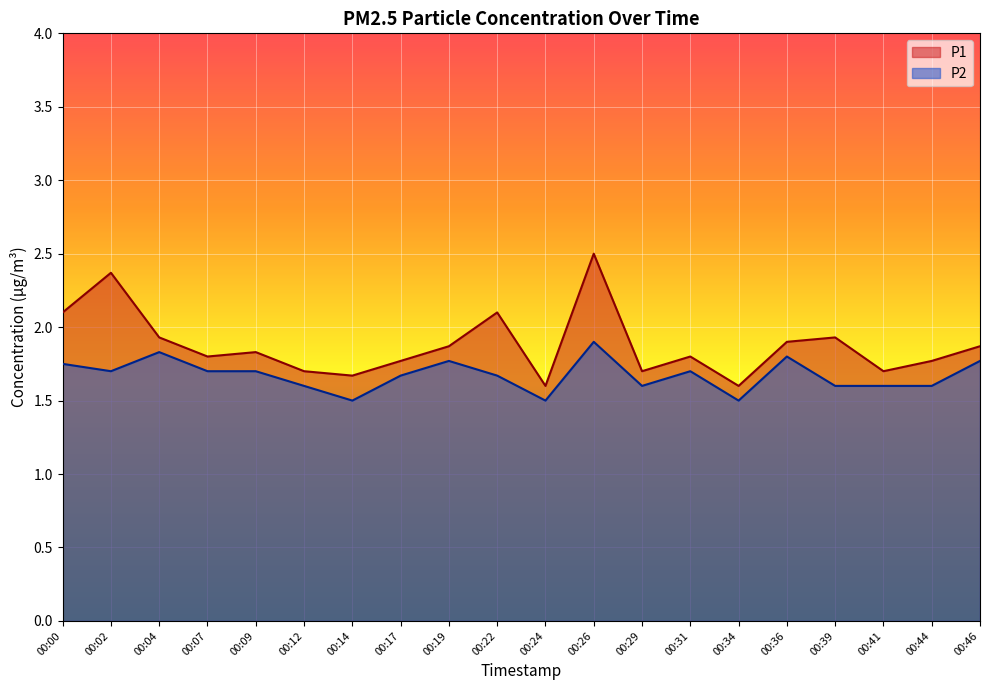

How many interior local peaks does the P2 series have?

5